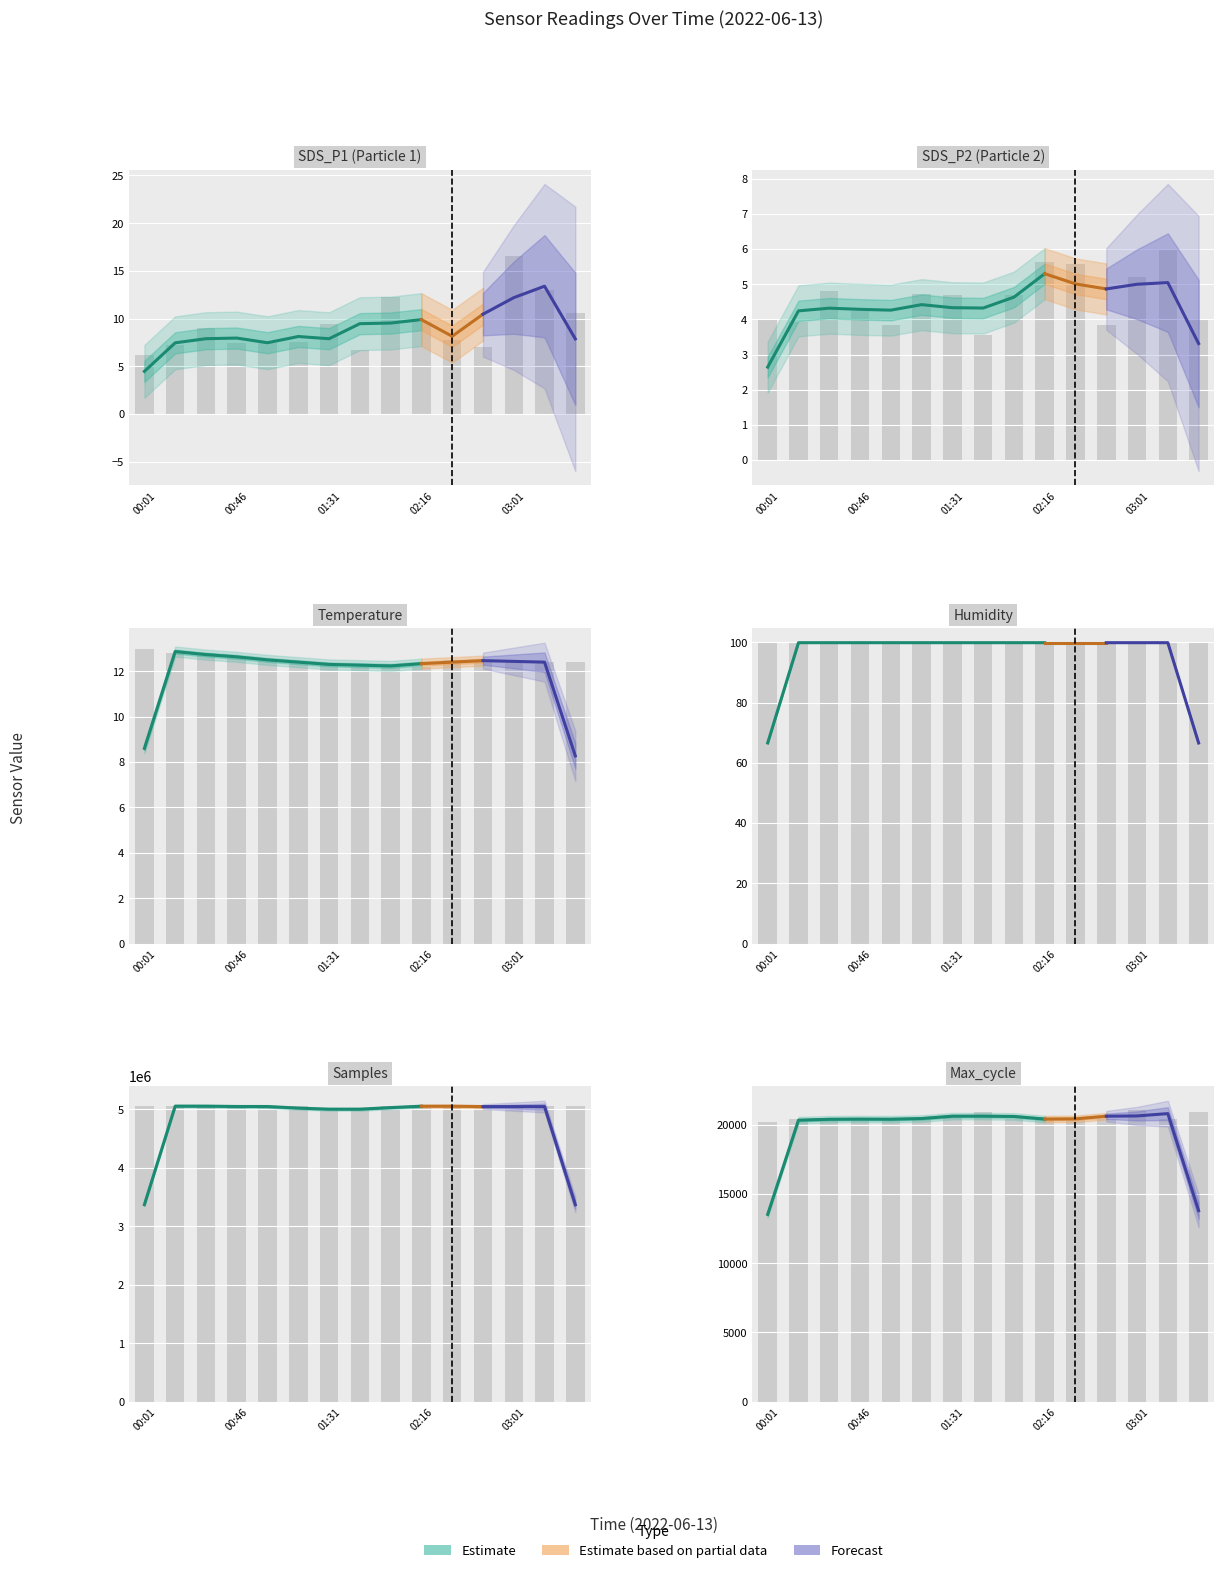

Which series changed the most between 00:01 and 02:46?

Samples